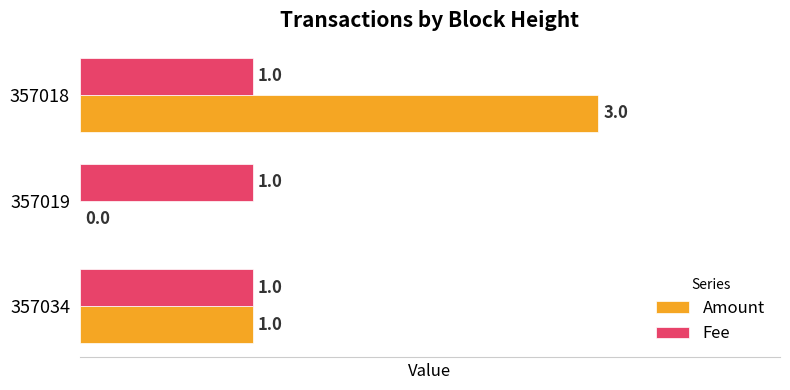

Which series changed the most between 357019 and 357018?

Amount